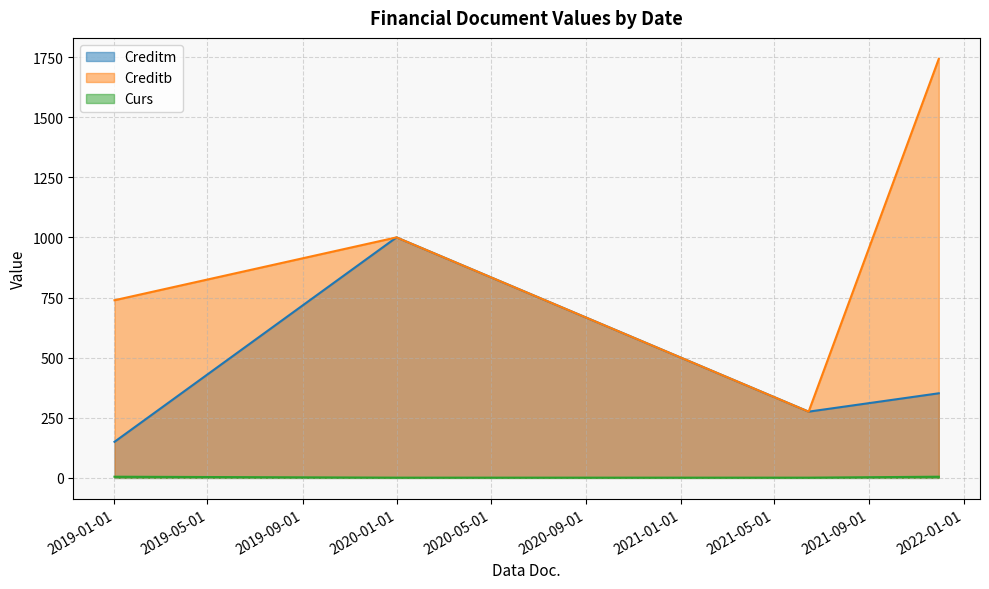

True or false: Creditb and Creditm intersect in this chart.

False